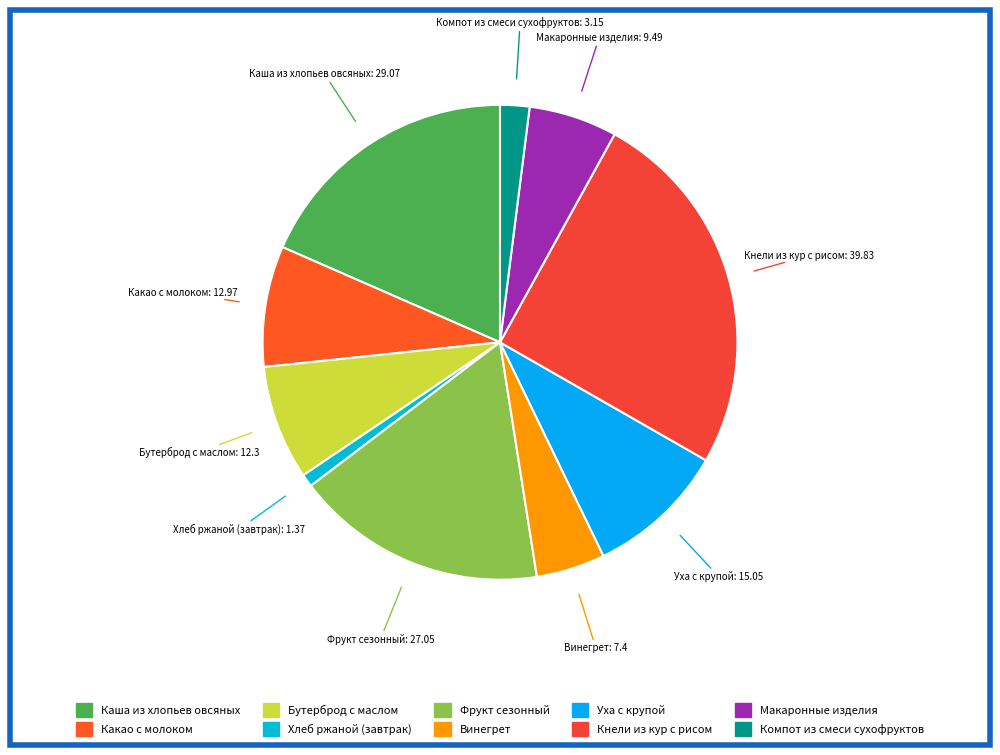

What is the largest slice in the pie chart?

Кнели из кур с рисом